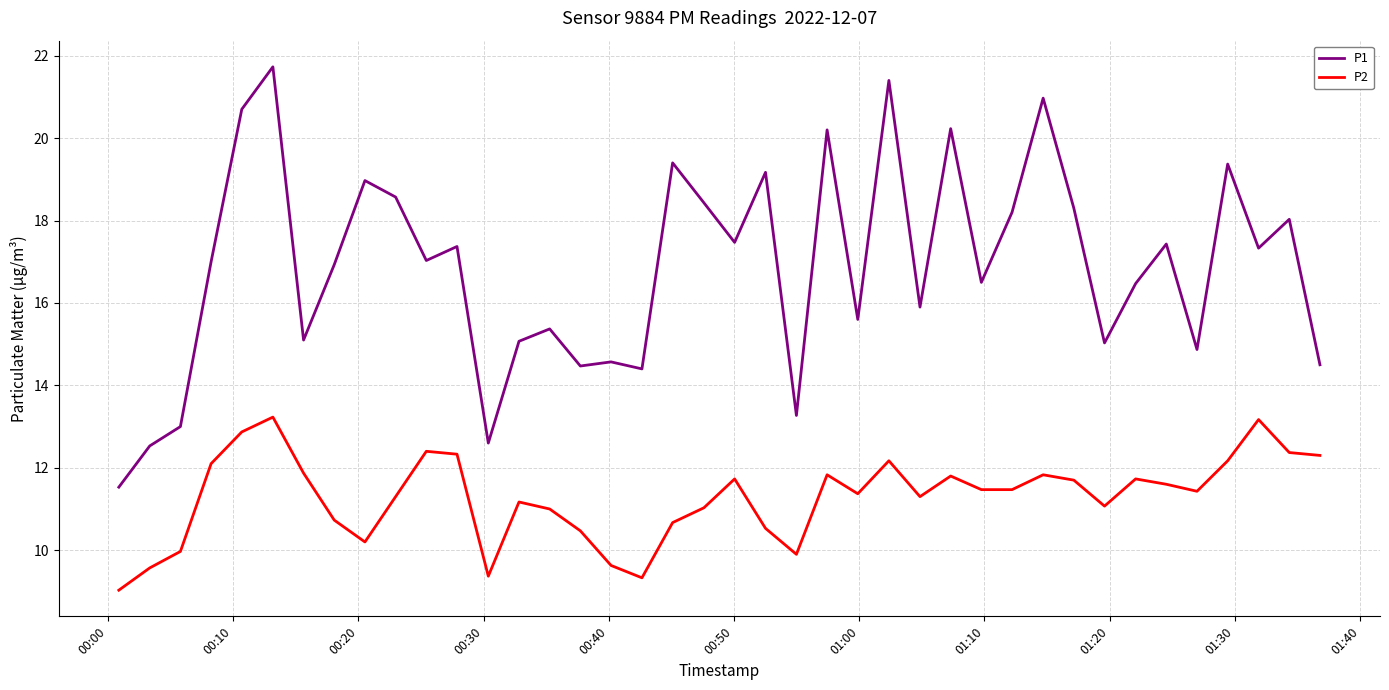

Which series has the largest total across all categories?

P1